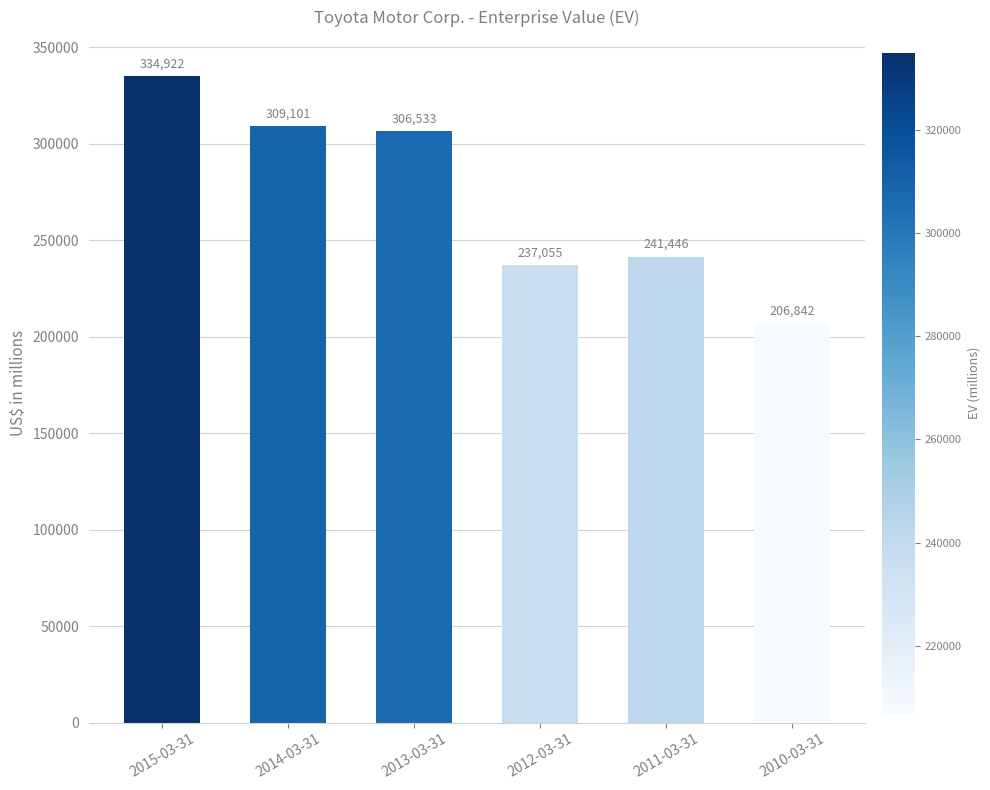

What is the change in value from 2015-03-31 to 2014-03-31?

-25821